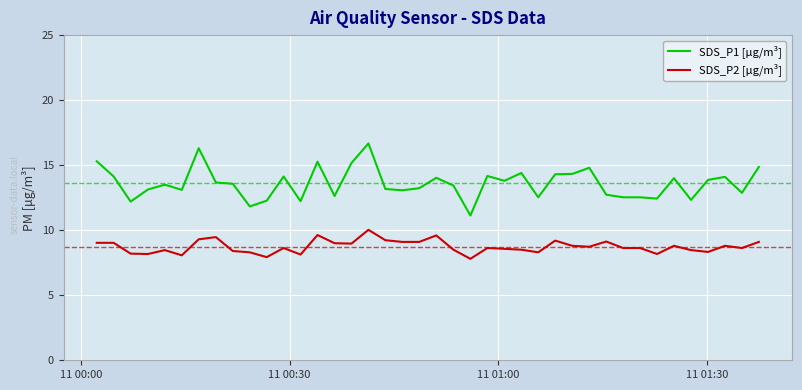

True or false: SDS_P1 [µg/m³] and SDS_P2 [µg/m³] intersect in this chart.

False